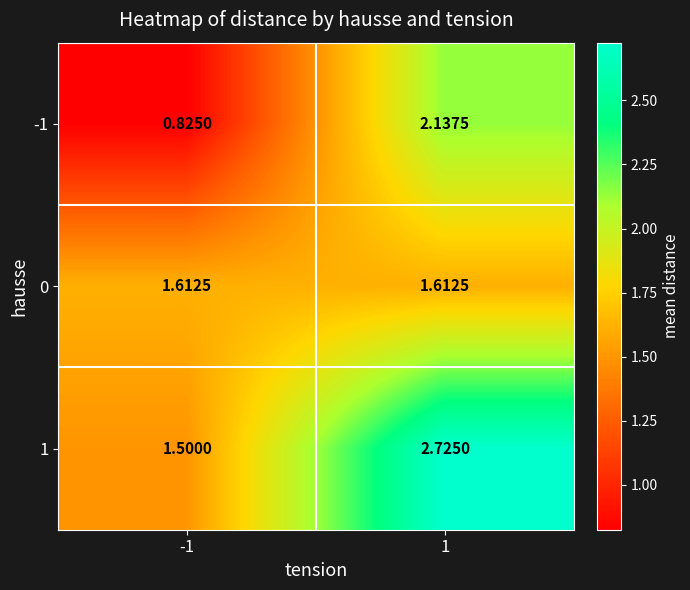

Is the value of -1 at 1 greater than the value of 1 at -1?

Yes